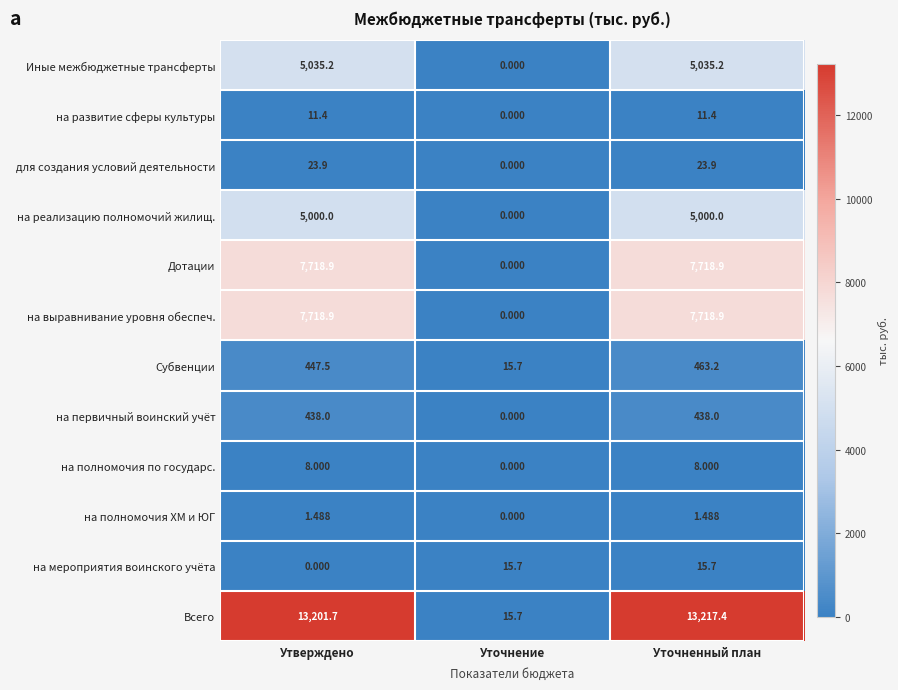

Which series changed the most between Утверждено and Уточнение?

Всего